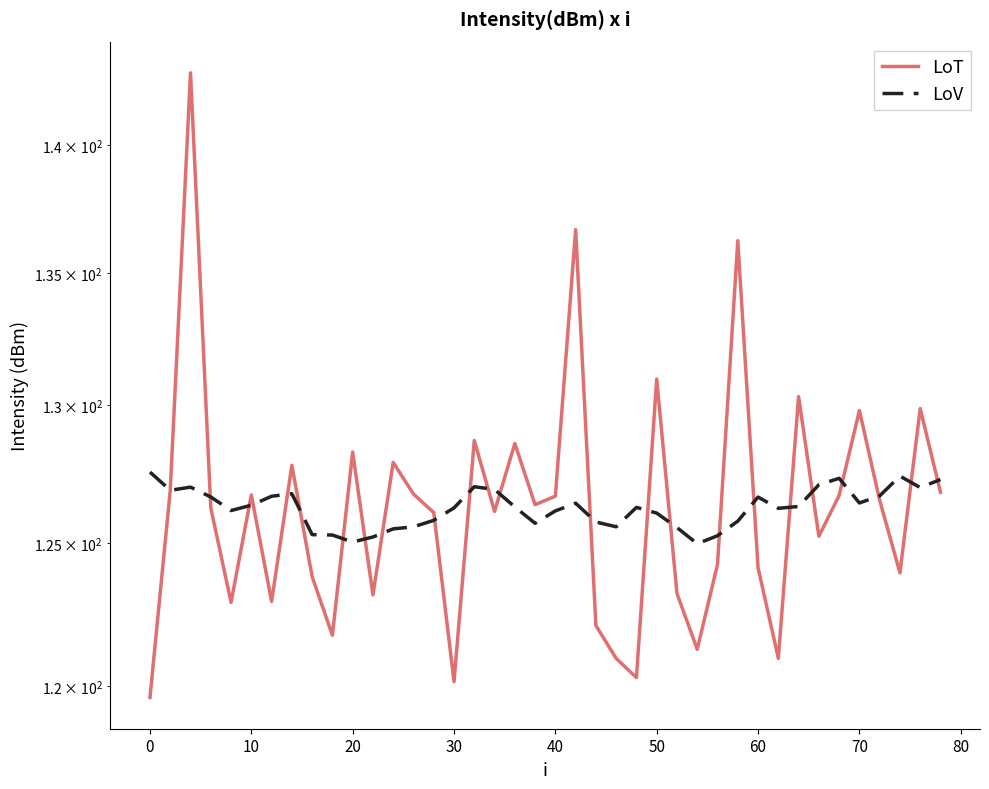

At how many categories does at least one series exceed 137?

1